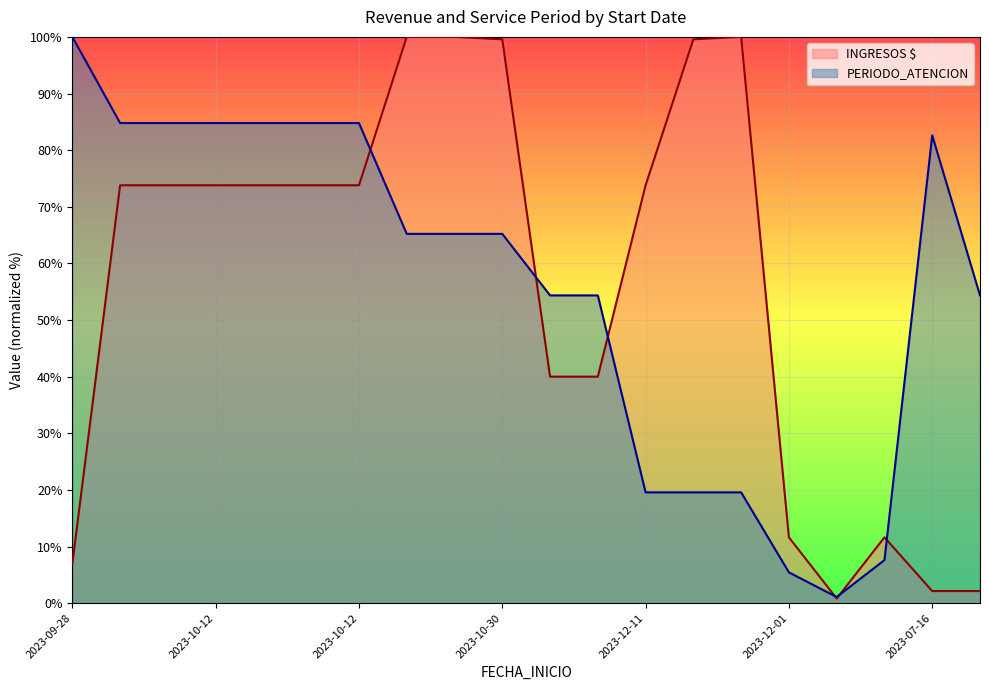

At 2023-10-30, list the series in order from smallest to largest.

PERIODO_ATENCION, INGRESOS $